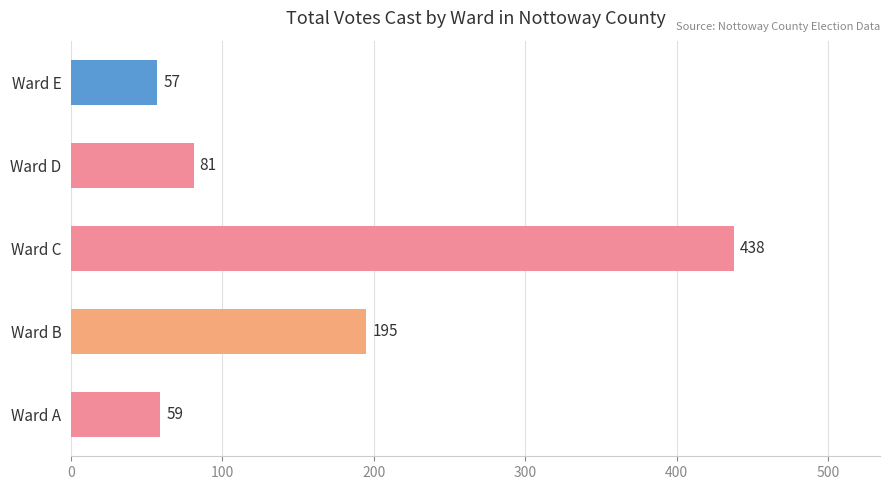

The chart shows a value of 57 at Ward E. True or false?

True